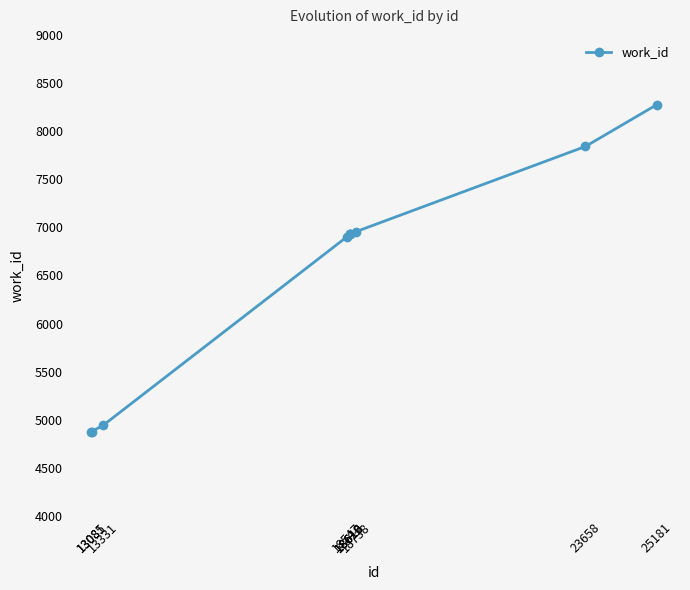

What is the ratio of the value at 13331 to the value at 18616?

0.7